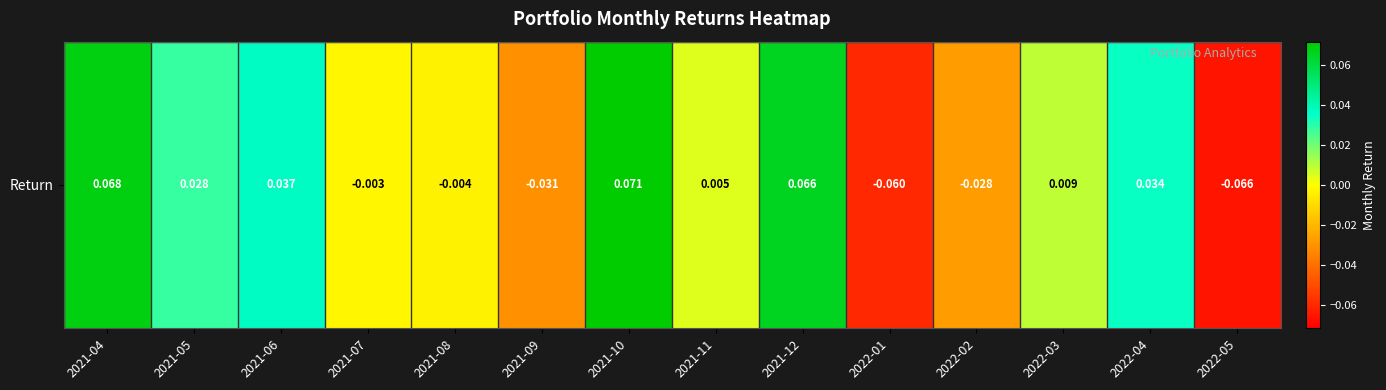

What is the difference between the maximum and minimum values?

0.1